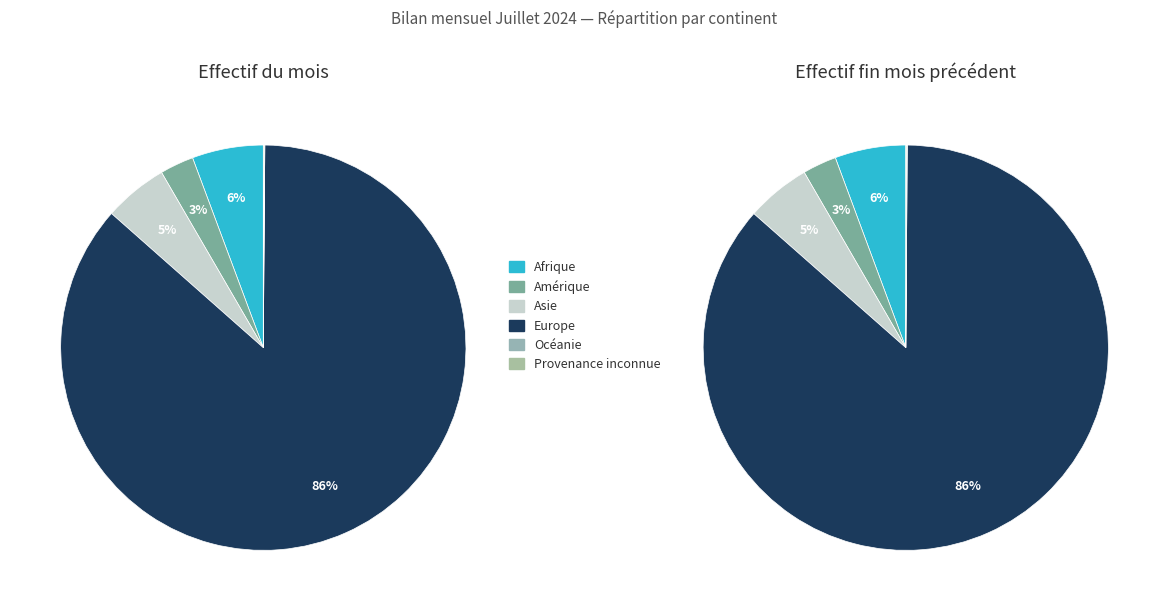

What percentage is NOT represented by Provenance inconnue?

99.9%